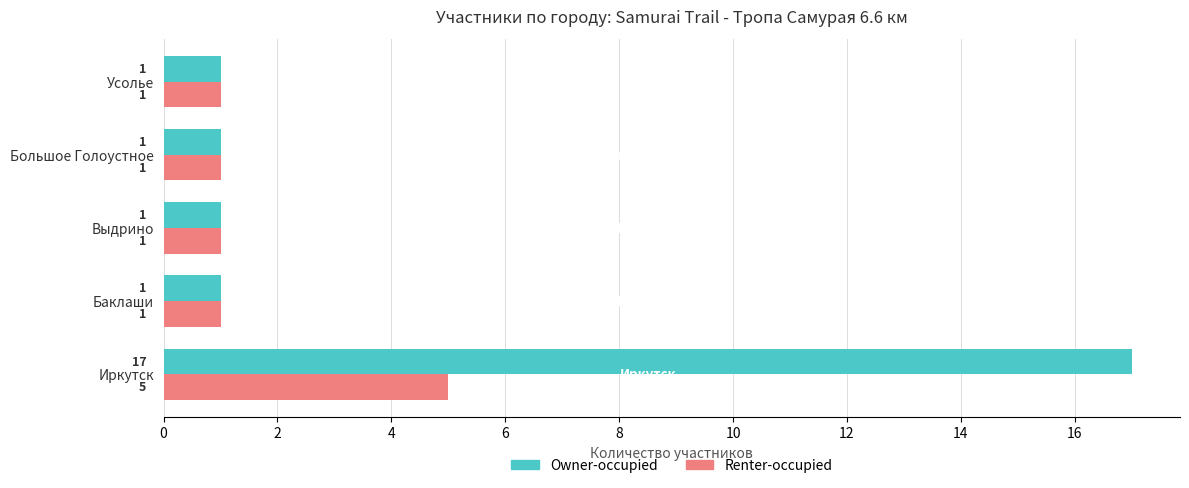

List the series in order of their peak value, lowest first.

Renter-occupied, Owner-occupied